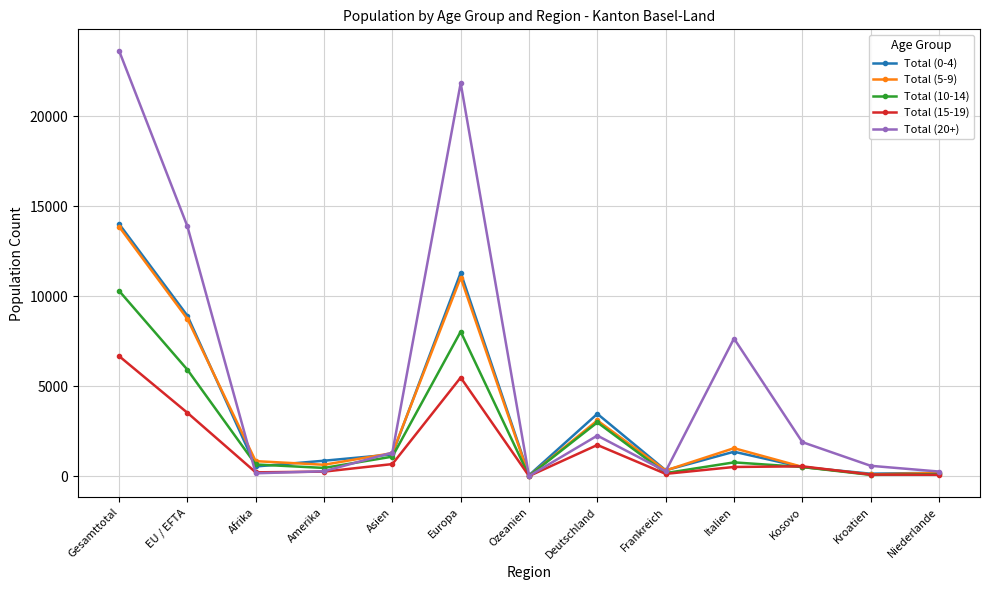

How many data points does each series have?

13